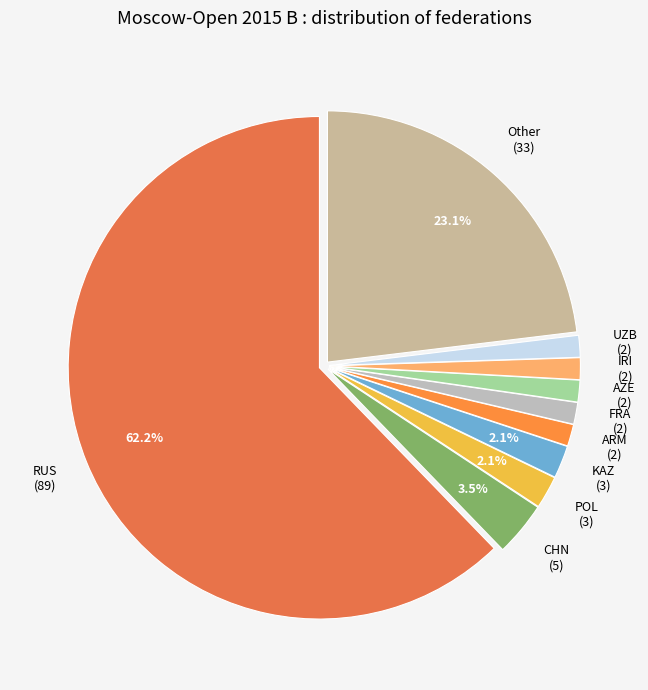

To the nearest percent, what portion does UZB represent?

1%